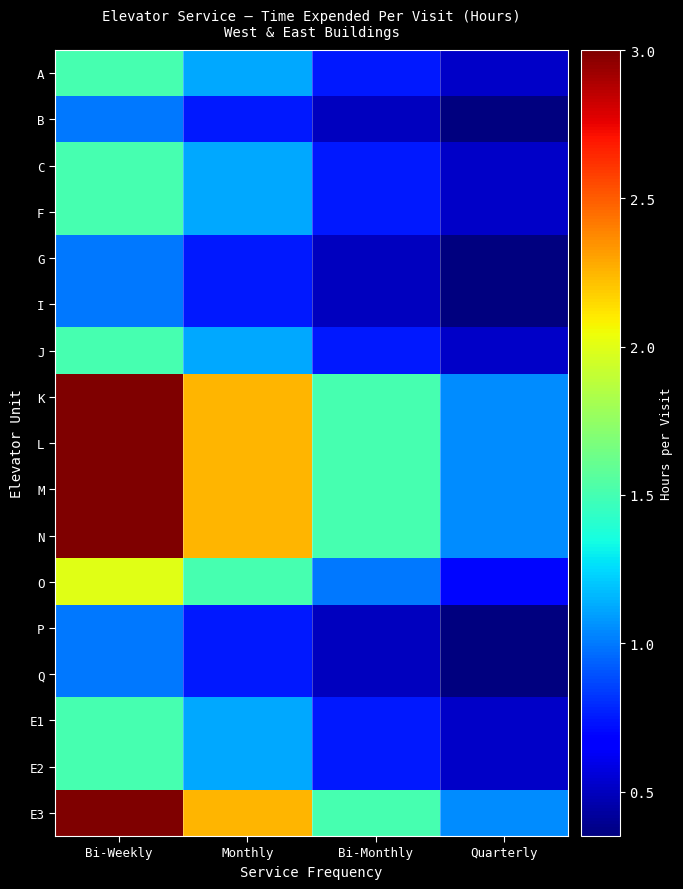

Reading left to right, transcribe all the data shown in this chart.

A: Bi-Weekly=1.5	Monthly=1.1	Bi-Monthly=0.8	Quarterly=0.5
B: Bi-Weekly=1.0	Monthly=0.8	Bi-Monthly=0.5	Quarterly=0.3
C: Bi-Weekly=1.5	Monthly=1.1	Bi-Monthly=0.8	Quarterly=0.5
F: Bi-Weekly=1.5	Monthly=1.1	Bi-Monthly=0.8	Quarterly=0.5
G: Bi-Weekly=1.0	Monthly=0.8	Bi-Monthly=0.5	Quarterly=0.3
I: Bi-Weekly=1.0	Monthly=0.8	Bi-Monthly=0.5	Quarterly=0.3
J: Bi-Weekly=1.5	Monthly=1.1	Bi-Monthly=0.8	Quarterly=0.5
K: Bi-Weekly=3.0	Monthly=2.2	Bi-Monthly=1.5	Quarterly=1.0
L: Bi-Weekly=3.0	Monthly=2.2	Bi-Monthly=1.5	Quarterly=1.0
M: Bi-Weekly=3.0	Monthly=2.2	Bi-Monthly=1.5	Quarterly=1.0
N: Bi-Weekly=3.0	Monthly=2.2	Bi-Monthly=1.5	Quarterly=1.0
O: Bi-Weekly=2.0	Monthly=1.5	Bi-Monthly=1.0	Quarterly=0.7
P: Bi-Weekly=1.0	Monthly=0.8	Bi-Monthly=0.5	Quarterly=0.3
Q: Bi-Weekly=1.0	Monthly=0.8	Bi-Monthly=0.5	Quarterly=0.3
E1: Bi-Weekly=1.5	Monthly=1.1	Bi-Monthly=0.8	Quarterly=0.5
E2: Bi-Weekly=1.5	Monthly=1.1	Bi-Monthly=0.8	Quarterly=0.5
E3: Bi-Weekly=3.0	Monthly=2.2	Bi-Monthly=1.5	Quarterly=1.0